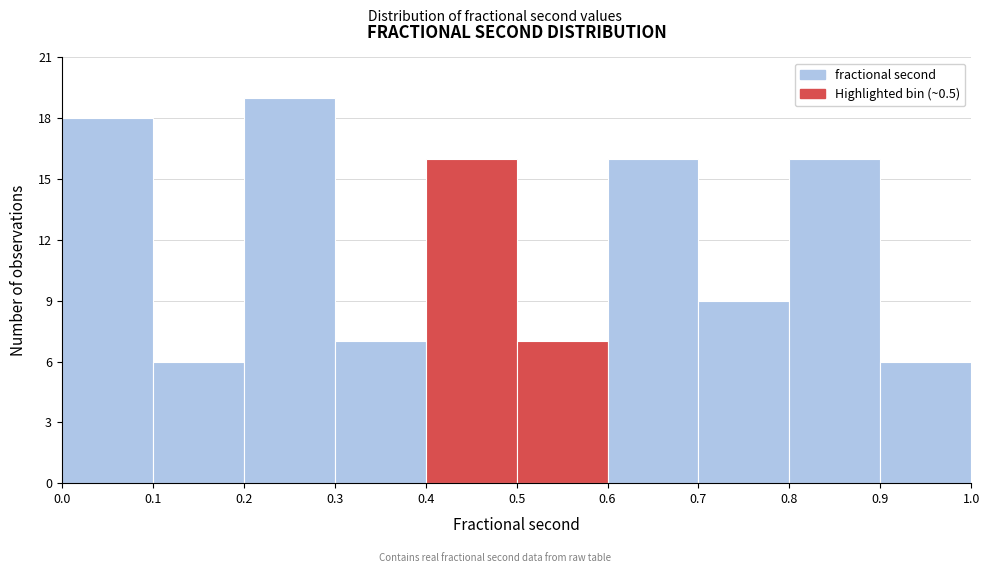

Reading left to right, list every bar in this chart as the range it spans on the x-axis followed by its height. The values are not printed on the chart, so give them approximately, as read against the axis.

0.0 to 0.1: 18
0.1 to 0.2: 6
0.2 to 0.3: 19
0.3 to 0.4: 7
0.4 to 0.5: 16
0.5 to 0.6: 7
0.6 to 0.7: 16
0.7 to 0.8: 9
0.8 to 0.9: 16
0.9 to 1.0: 6